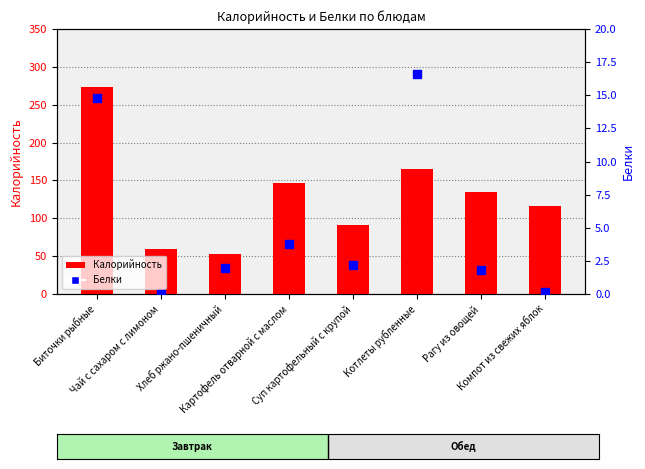

At how many categories does at least one series exceed 22?

8